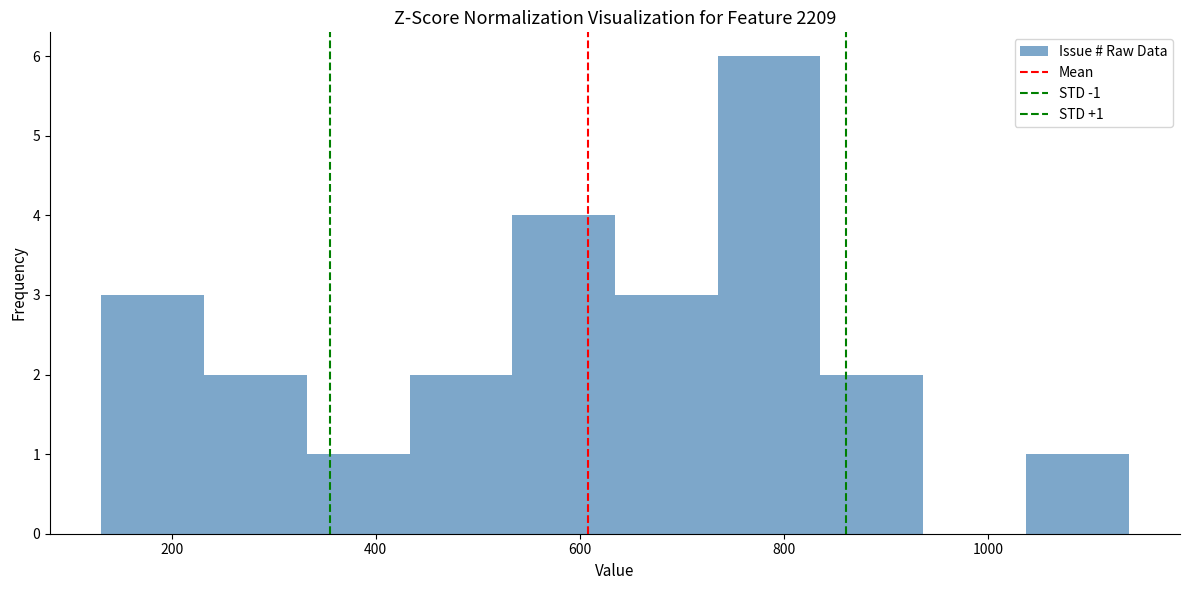

Which range on the x-axis has the tallest bar?

740 to 840